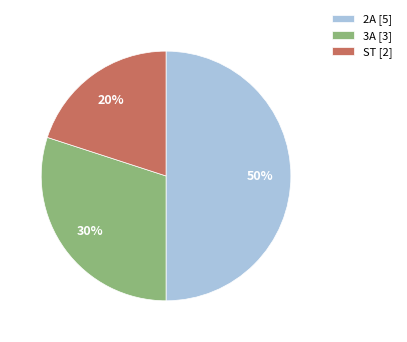

Is it true that 2A is 50% of the pie?

True